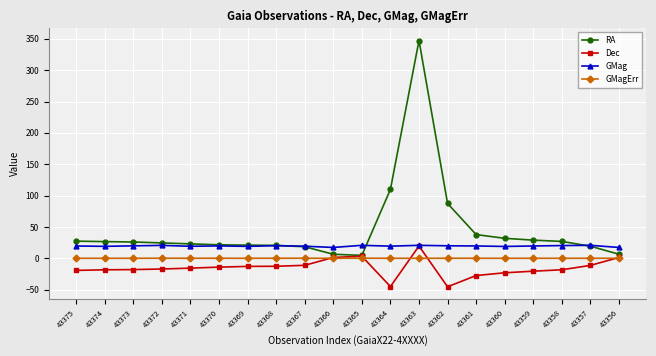

List the series in order of their overall mean, lowest first.

Dec, GMagErr, GMag, RA